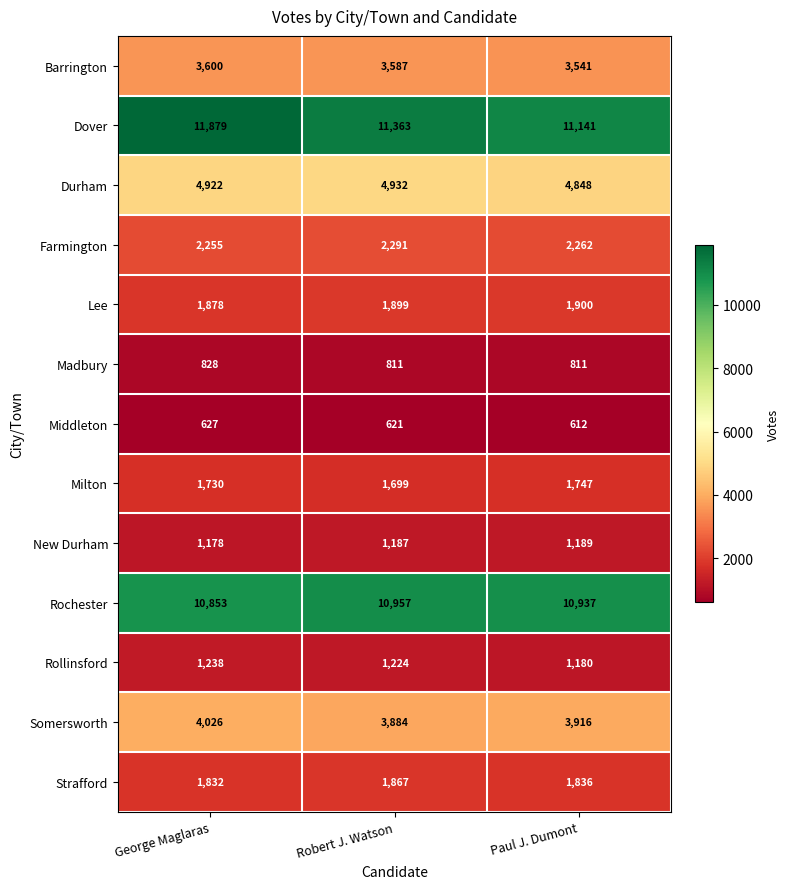

Rank the categories by Barrington value from lowest to highest.

Paul J. Dumont, Robert J. Watson, George Maglaras